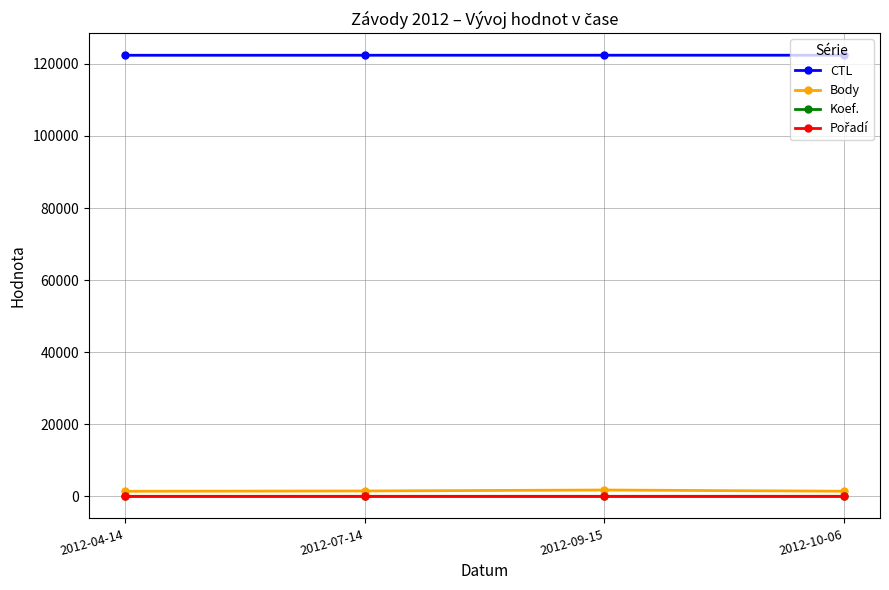

Which series has the largest range (max minus min)?

Body